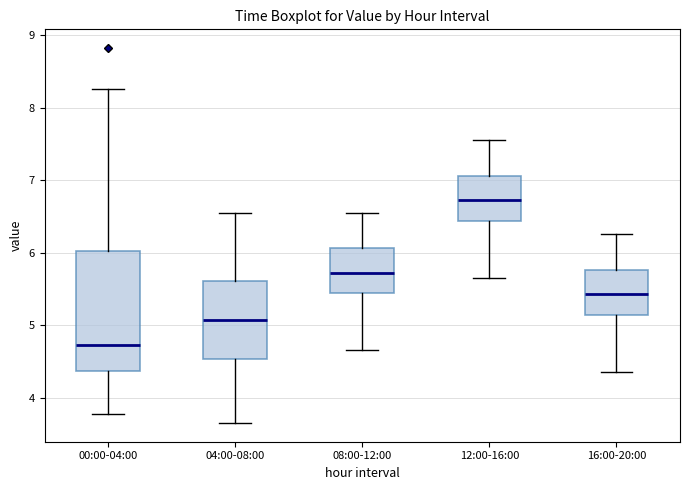

Reading left to right, transcribe this box plot: for each box, give where its median line is, the range the box spans, and where its two whiskers end, as read against the y-axis. The values are not printed on the chart, so give them approximately, as read against the axis.

00:00-04:00: median 4.7, box 4.4 to 6.0, whiskers 3.8 to 8.3
04:00-08:00: median 5.1, box 4.5 to 5.6, whiskers 3.7 to 6.6
08:00-12:00: median 5.7, box 5.4 to 6.1, whiskers 4.7 to 6.6
12:00-16:00: median 6.7, box 6.4 to 7.1, whiskers 5.7 to 7.6
16:00-20:00: median 5.4, box 5.1 to 5.8, whiskers 4.4 to 6.3